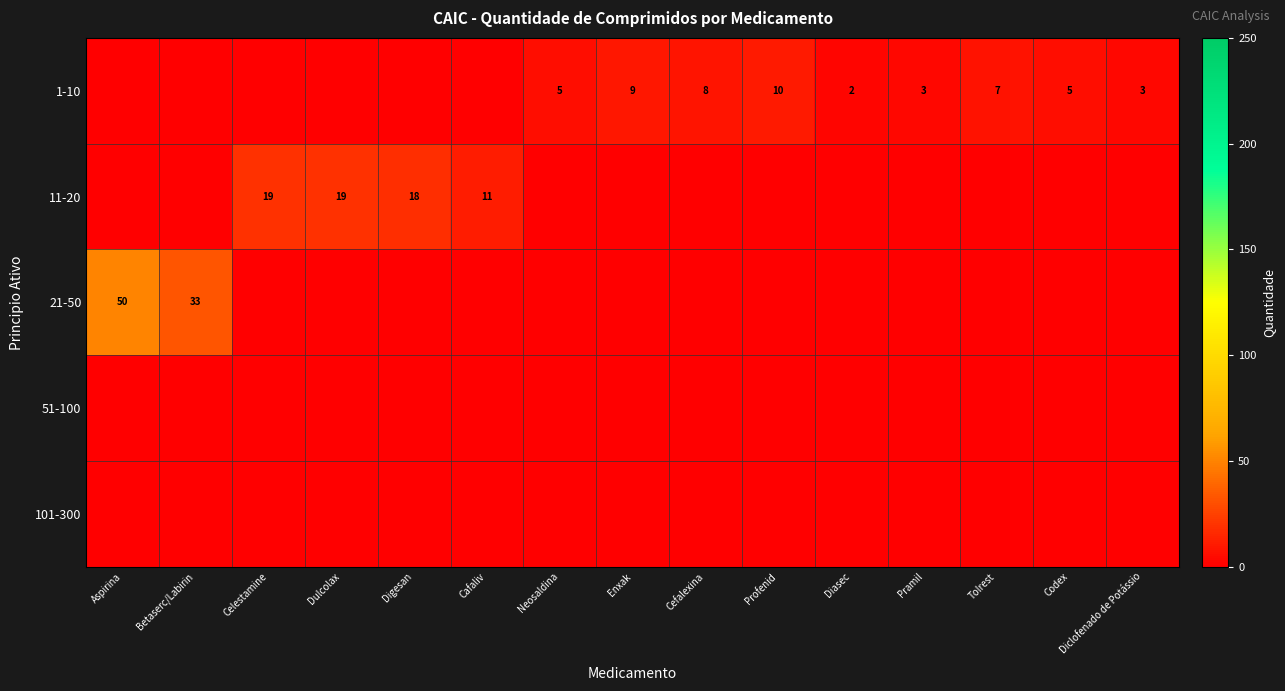

The 1-10 series shows 2 at Tolrest. True or false?

False